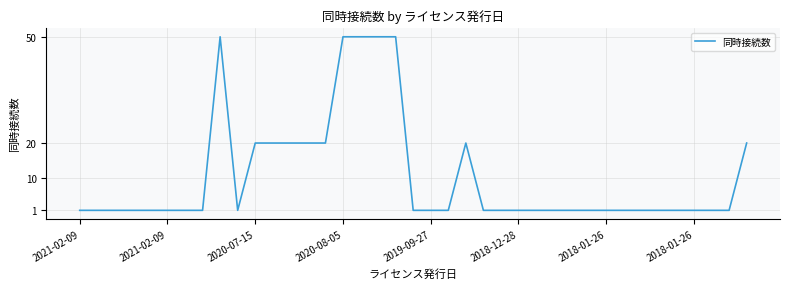

What is the difference between the maximum and minimum values?

49